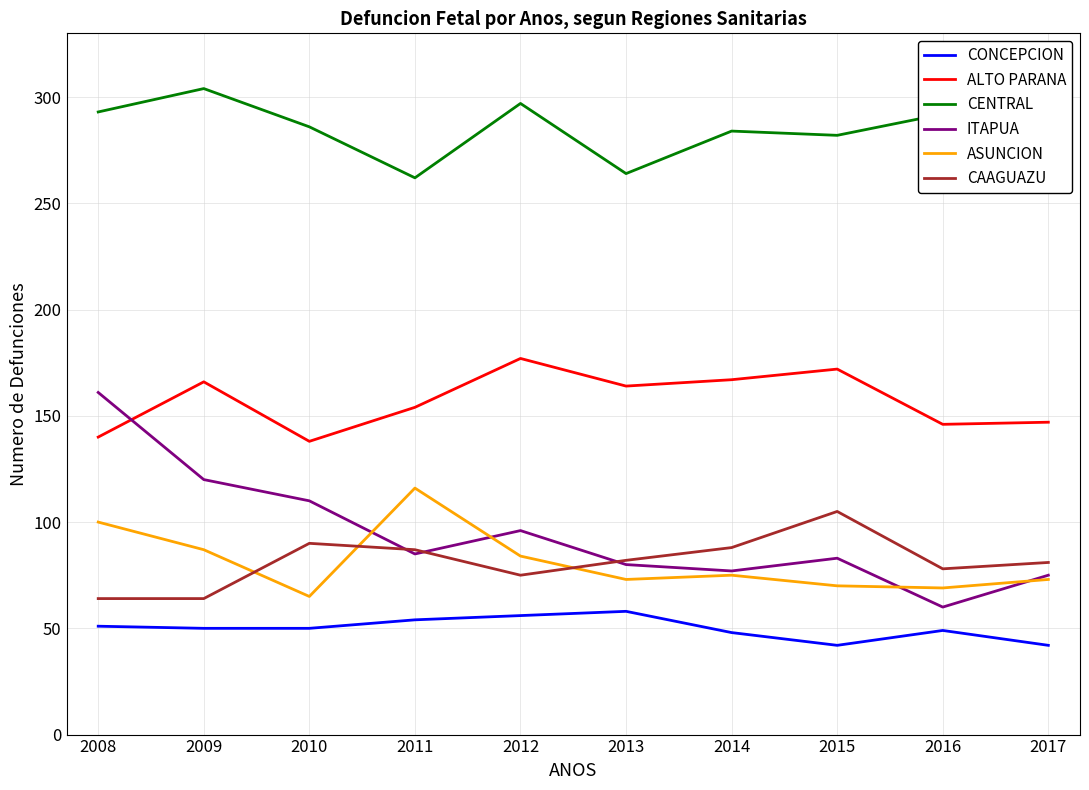

Count the number of data series in this chart.

6